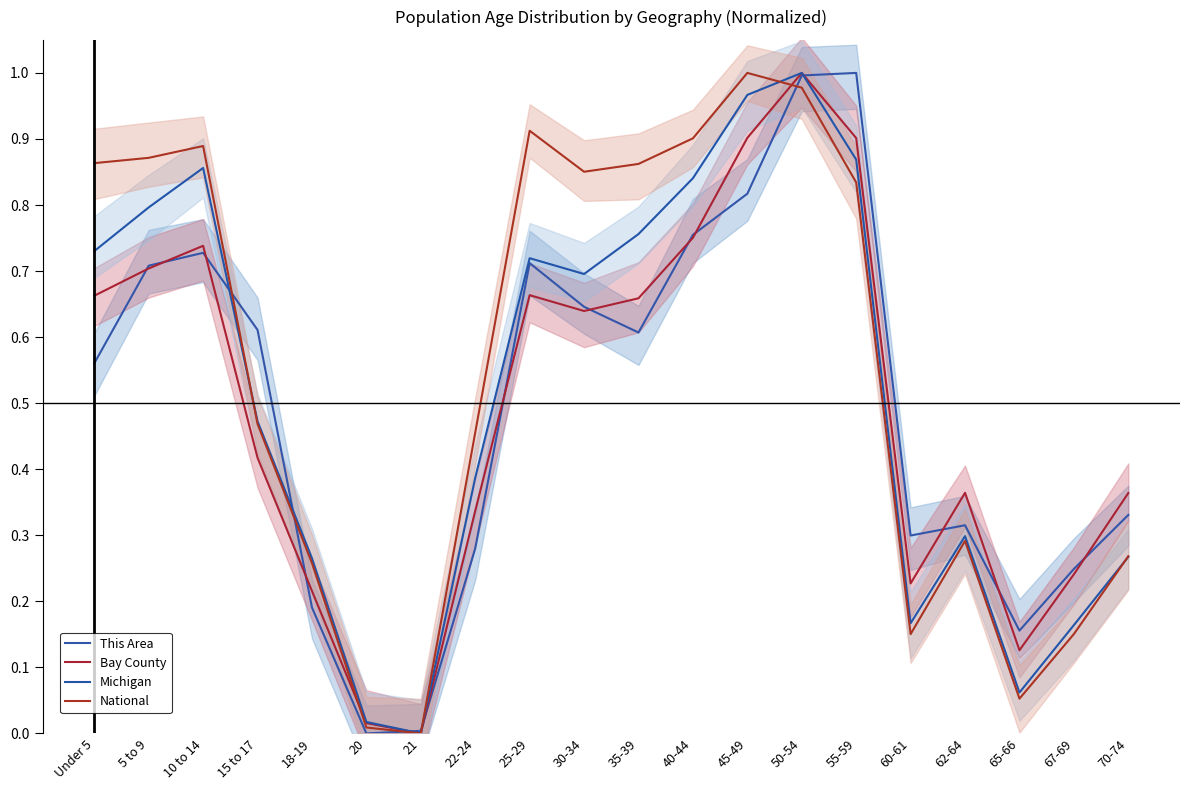

At which label does National reach its peak?

45-49